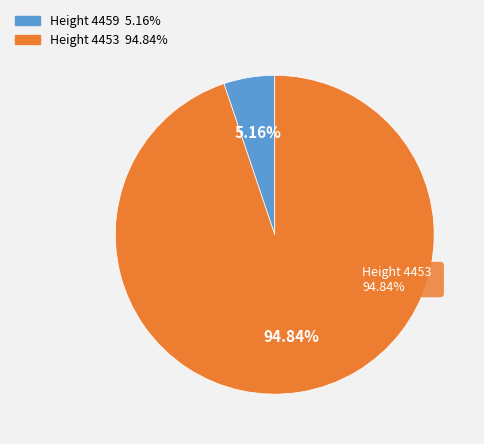

To the nearest percent, what percentage of the pie is 4453?

95%